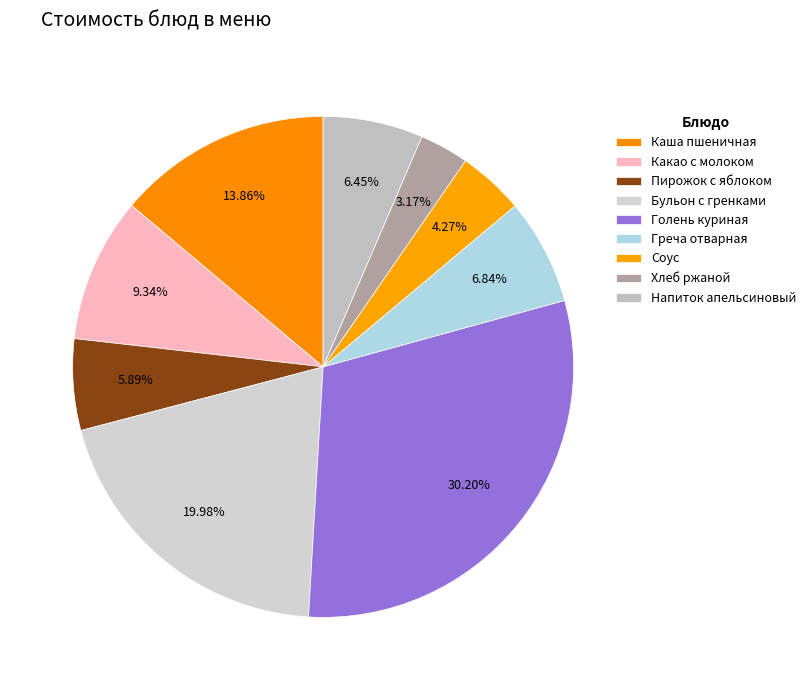

The Напиток апельсиновый slice represents 15% of the pie. True or false?

False